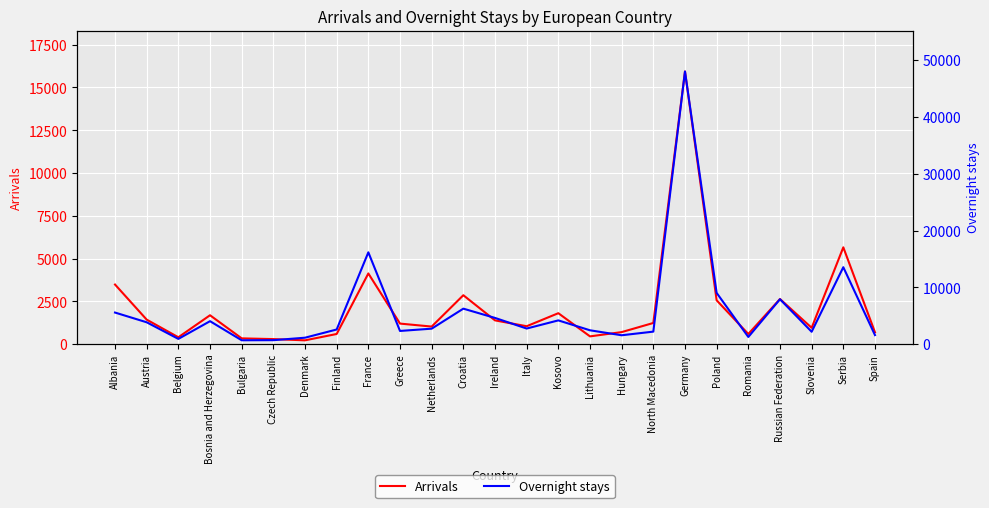

True or false: Arrivals and Overnight stays cross at least once.

False